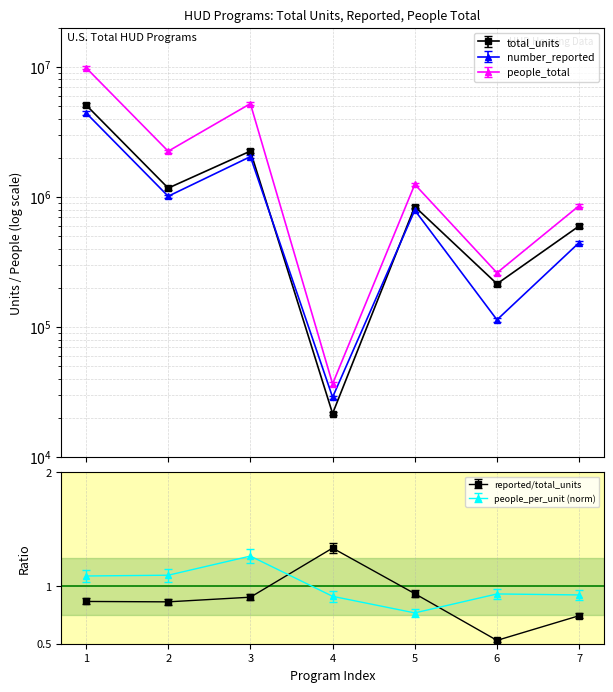

Is the value of people_per_unit at 5 greater than the value of people_total at 4?

No